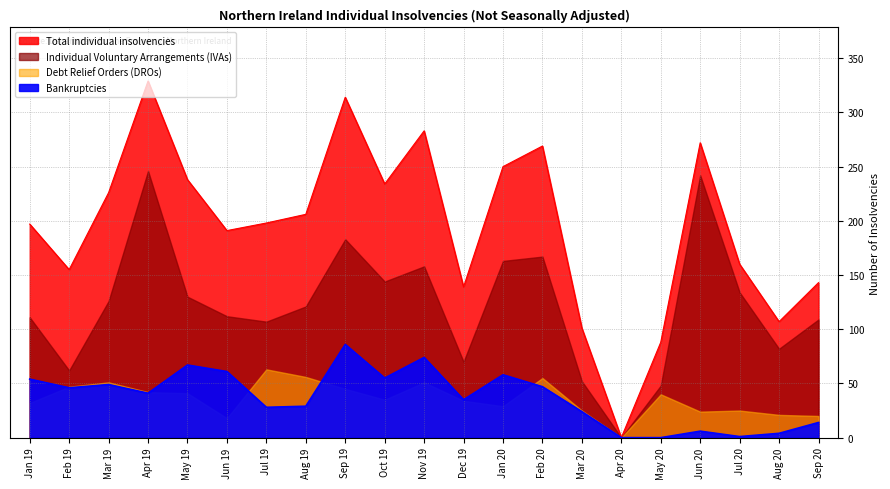

What is the total value across all series at Jun 20?

278